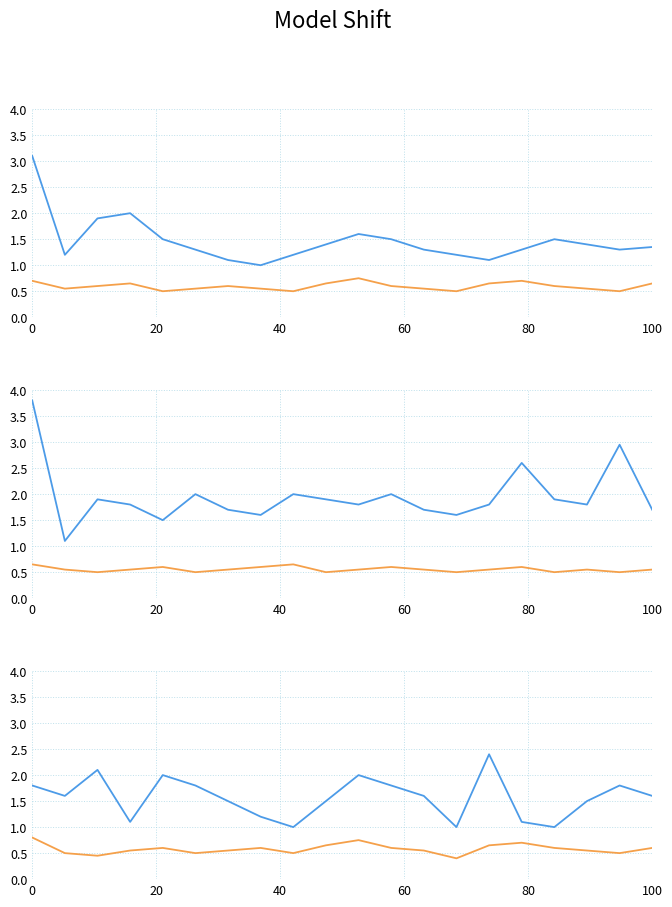

What is the smallest value displayed?

0.4